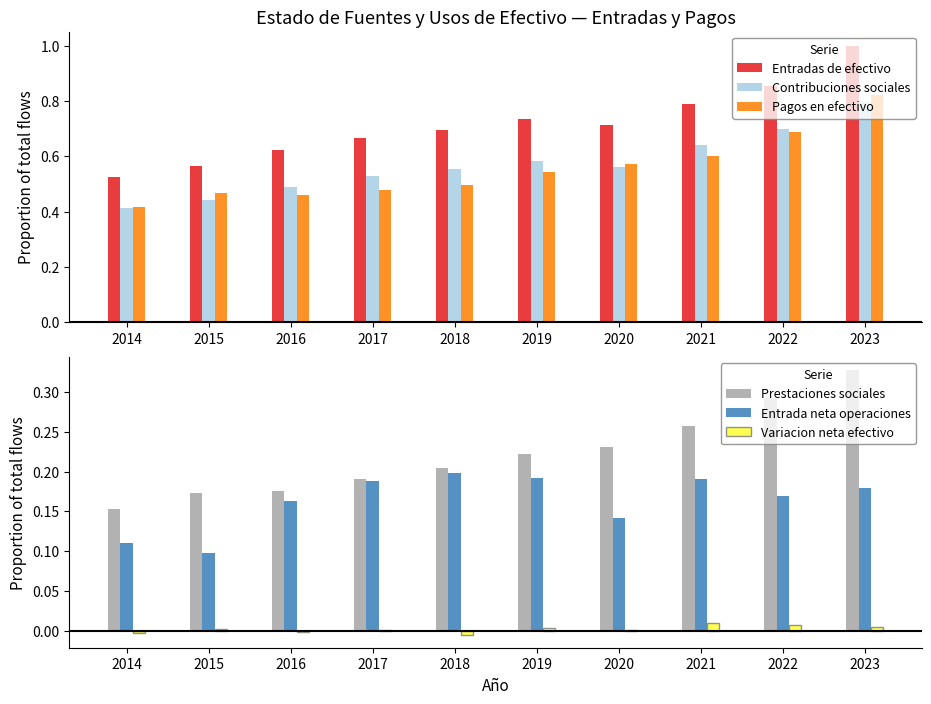

What is the difference between the maximum and second lowest values in the Entradas de efectivo series?

0.4